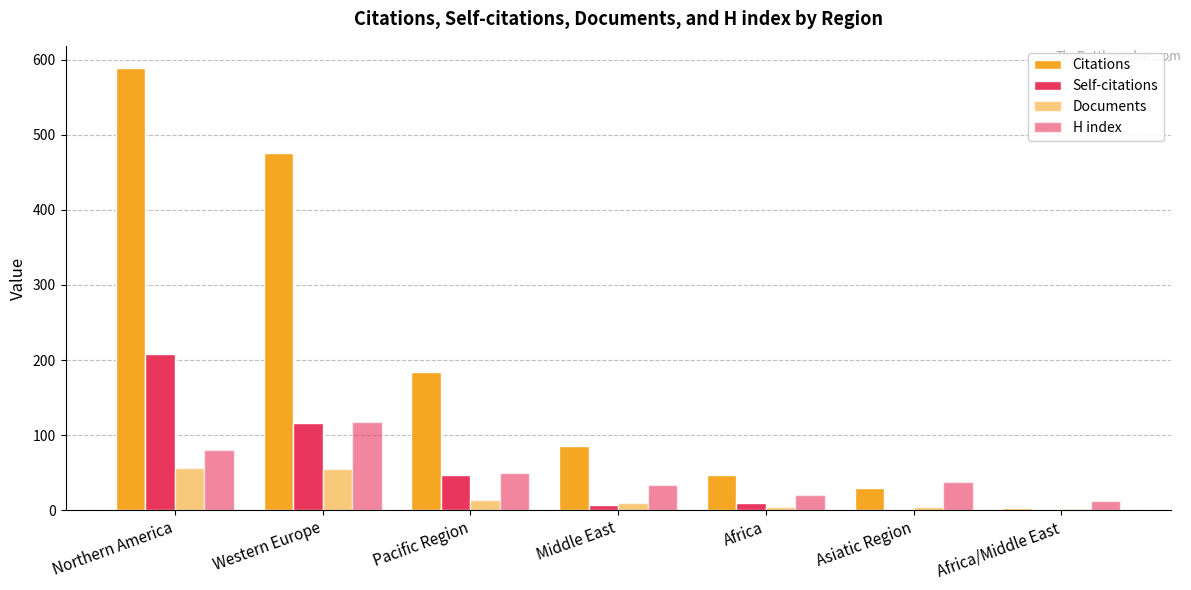

How many categories are shown in the chart?

7